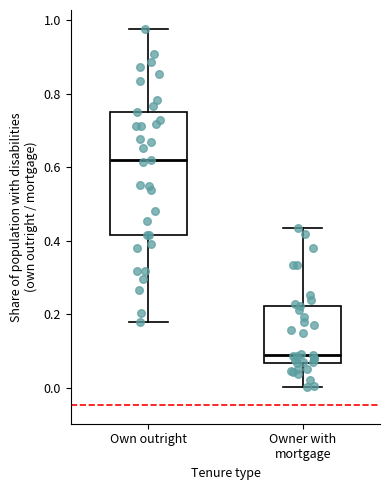

Reading left to right, read every box against the y-axis: the position of its median line, the range the box covers, and the ends of its whiskers. The values are not printed on the chart, so give them approximately, as read against the axis.

Own outright: median 0.62, box 0.42 to 0.76, whiskers 0.18 to 0.98
Owner with mortgage: median 0.08, box 0.06 to 0.22, whiskers 0.00 to 0.44